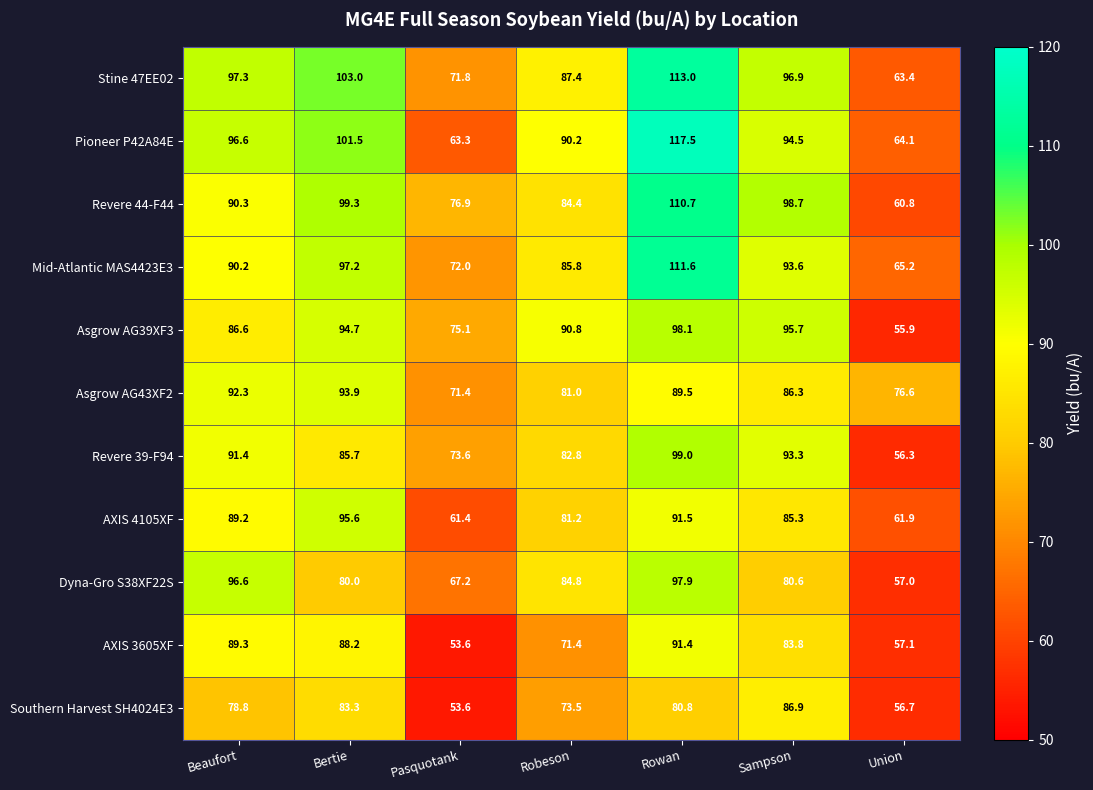

How many categories are shown in the chart?

7